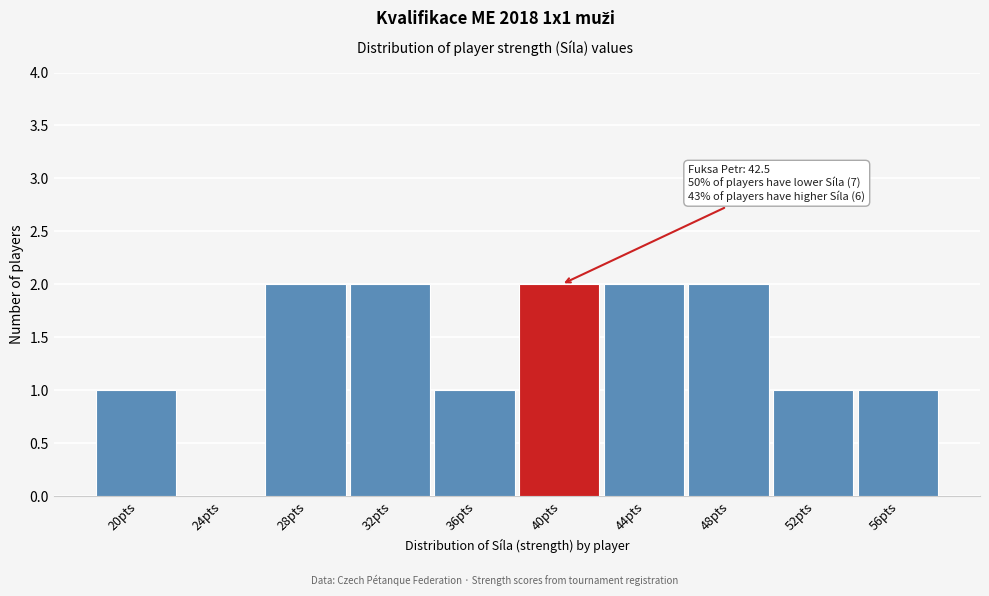

Reading right to left, what are all the values shown in this chart?

56pts=1	52pts=1	48pts=2	44pts=2	40pts=2	36pts=1	32pts=2	28pts=2	24pts=0	20pts=1